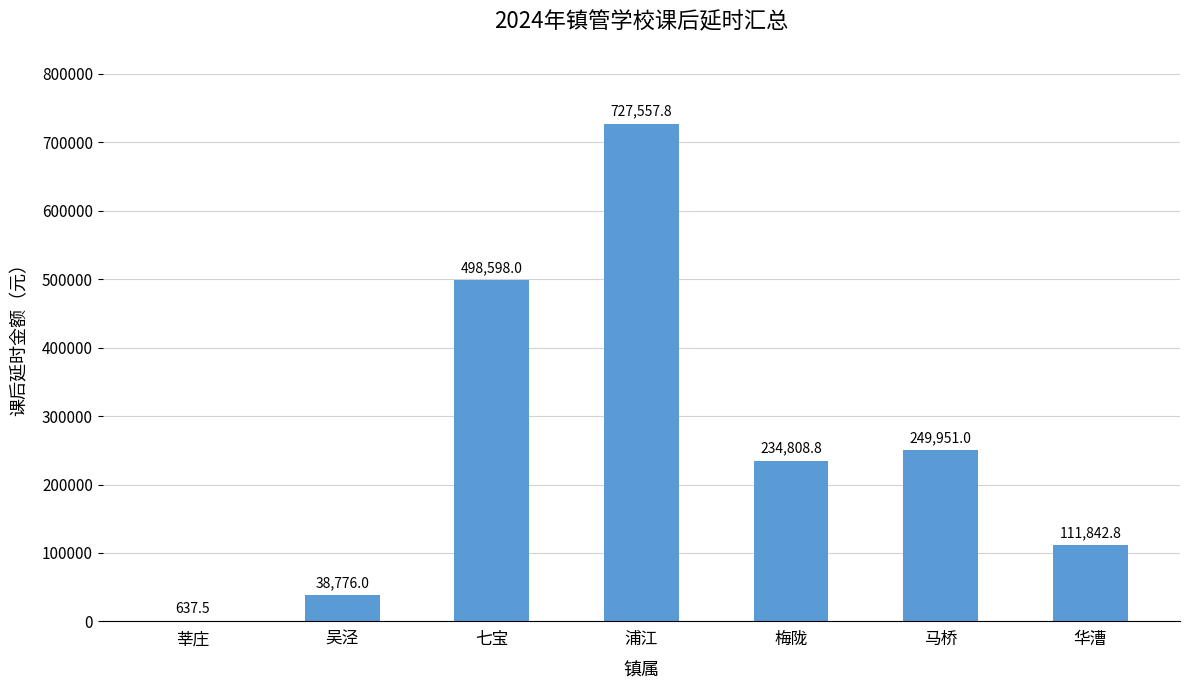

Reading right to left, transcribe all the data shown in this chart.

华漕=111842.8	马桥=249951.0	梅陇=234808.8	浦江=727557.8	七宝=498598.0	吴泾=38776.0	莘庄=637.5